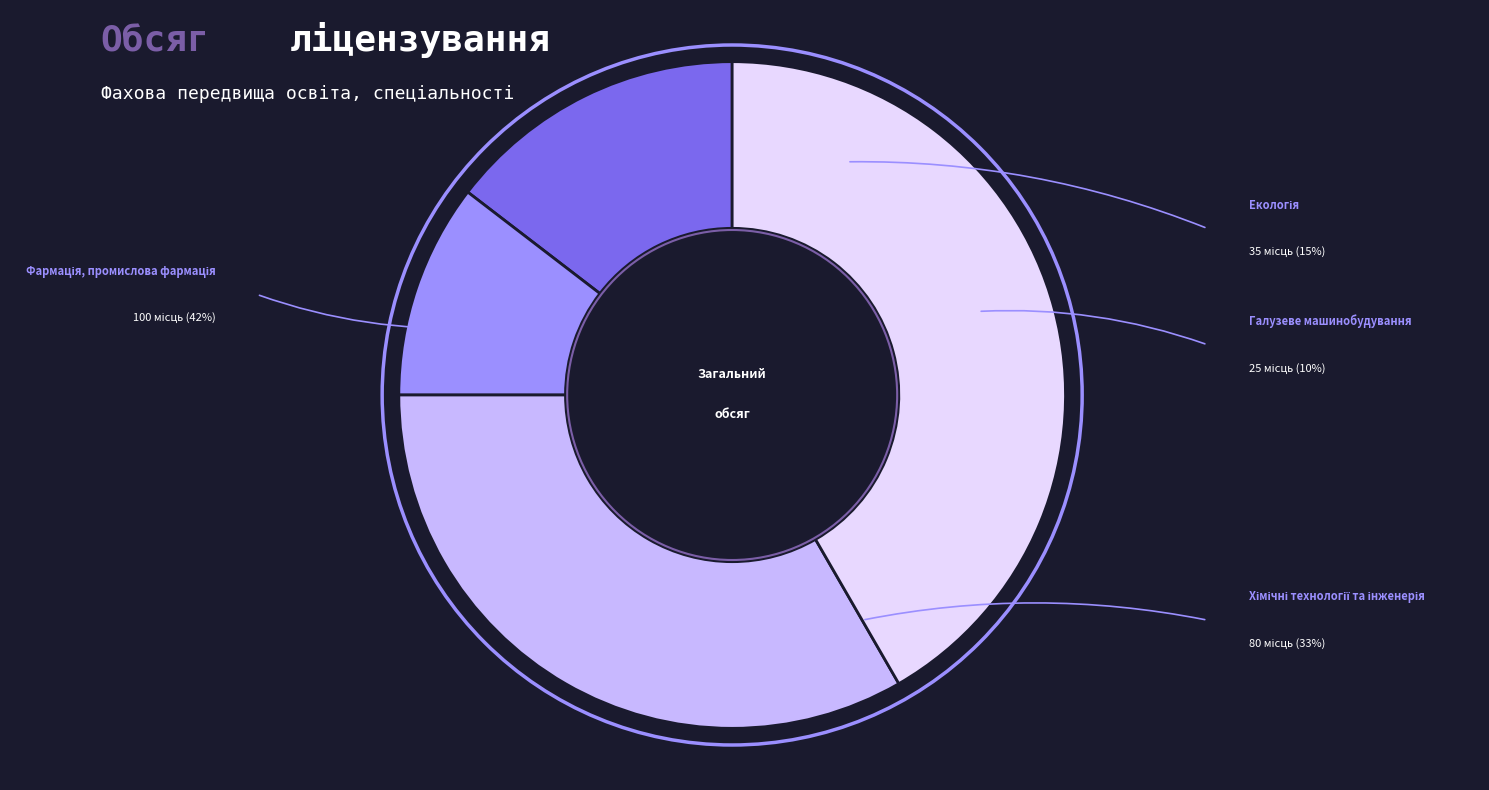

Does any single category account for the majority?

No